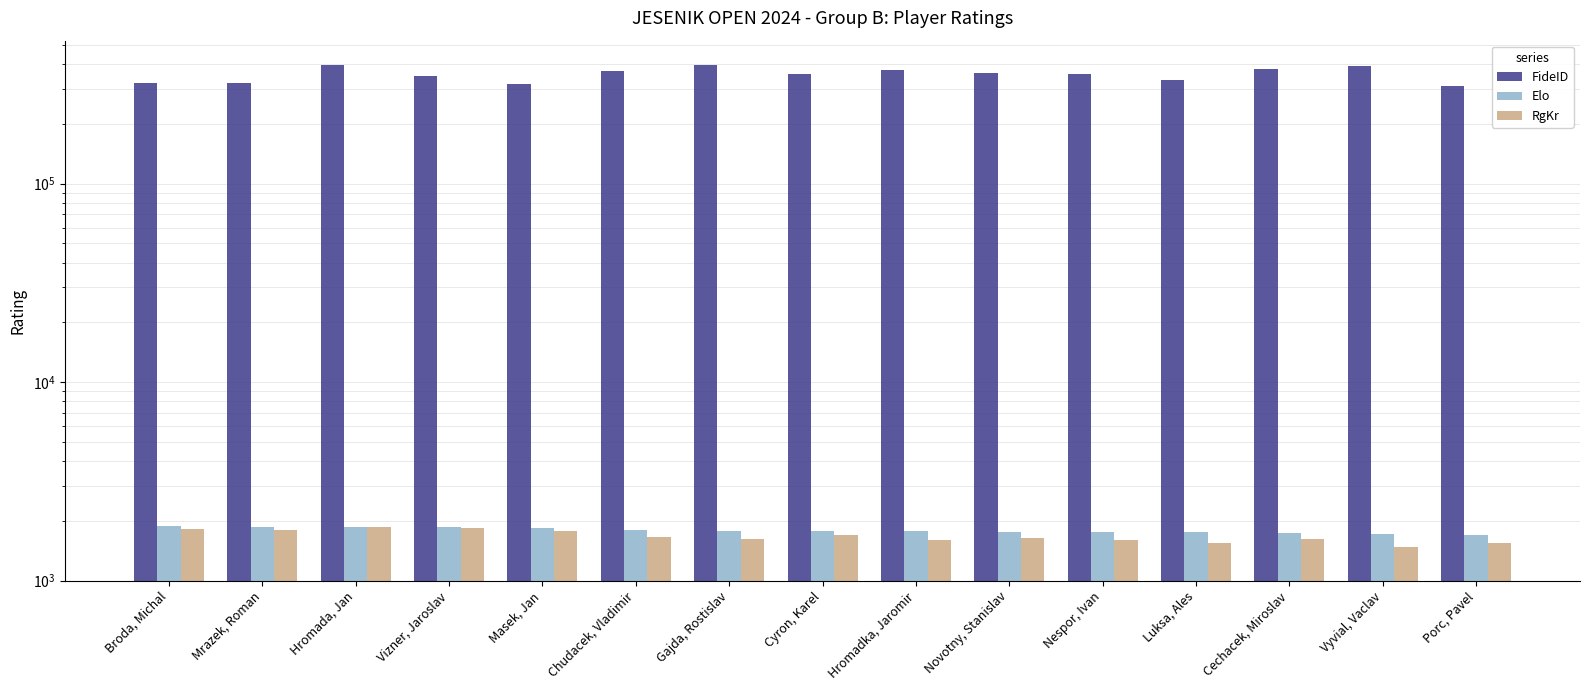

What is the greatest value displayed?

396990